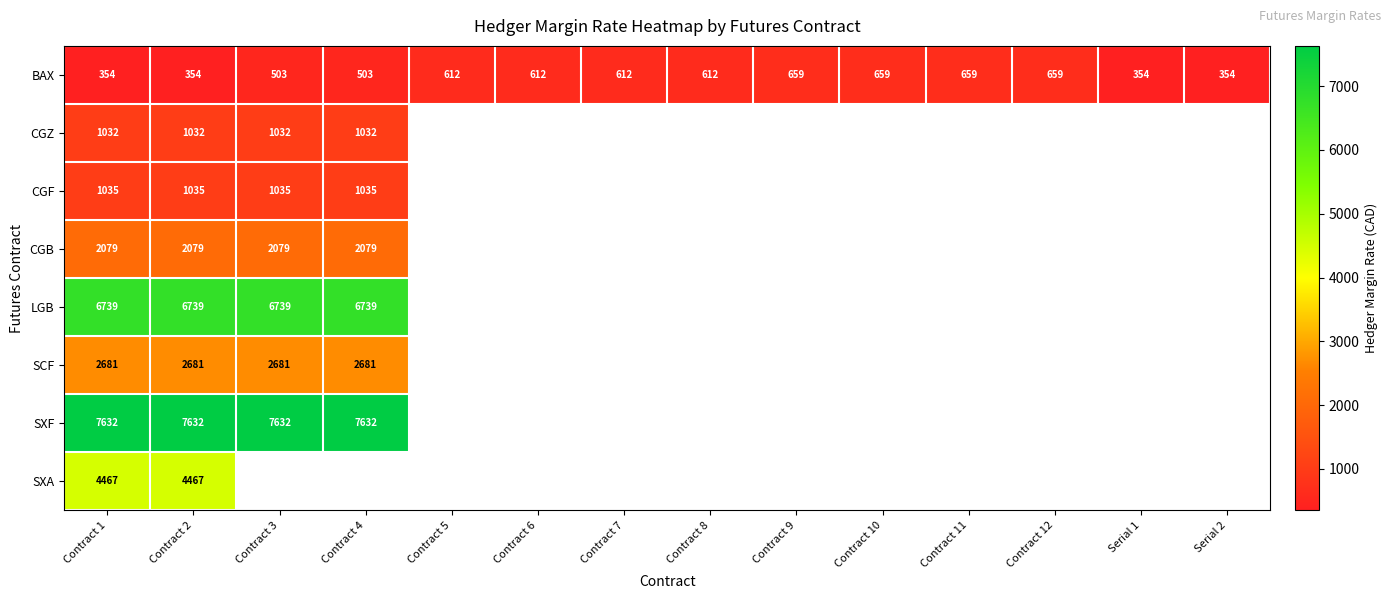

Which label corresponds to the smallest value in the chart?

Contract 1